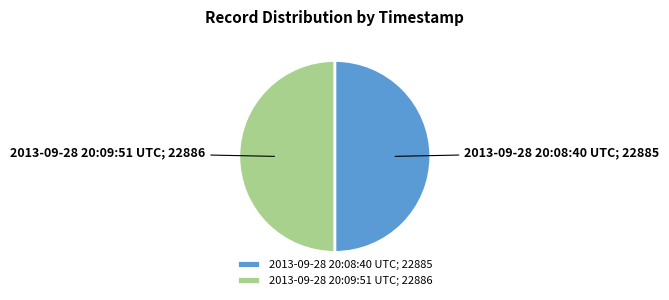

Is the sum of 2013-09-28 20:09:51 UTC; 22886 and 2013-09-28 20:08:40 UTC; 22885 greater than half?

Yes